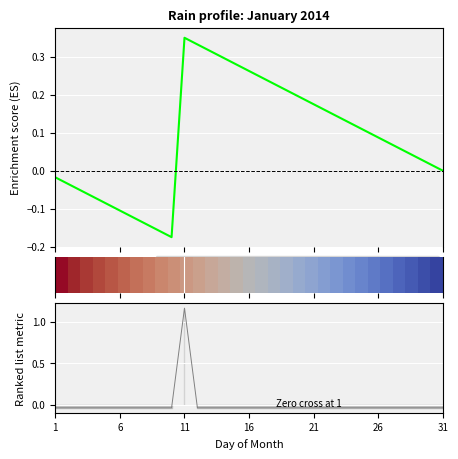

How many interior local peaks does the Enrichment profile series have?

1